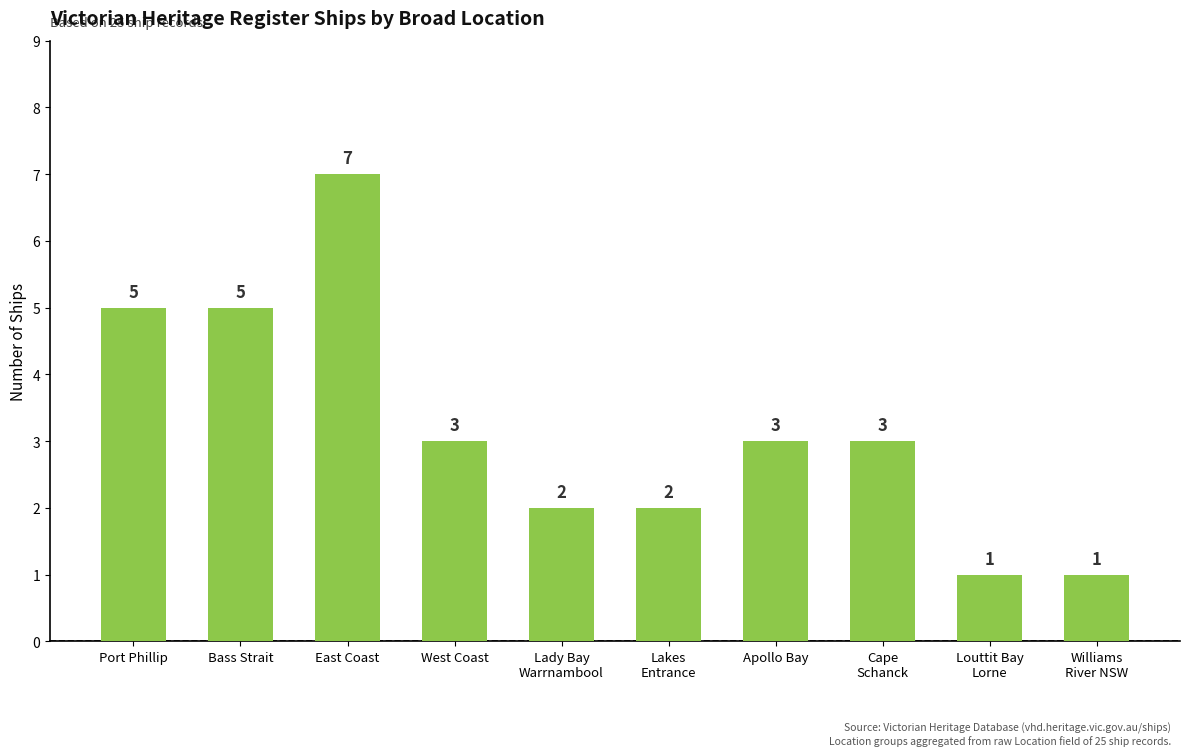

What position from the left is Port Phillip?

1